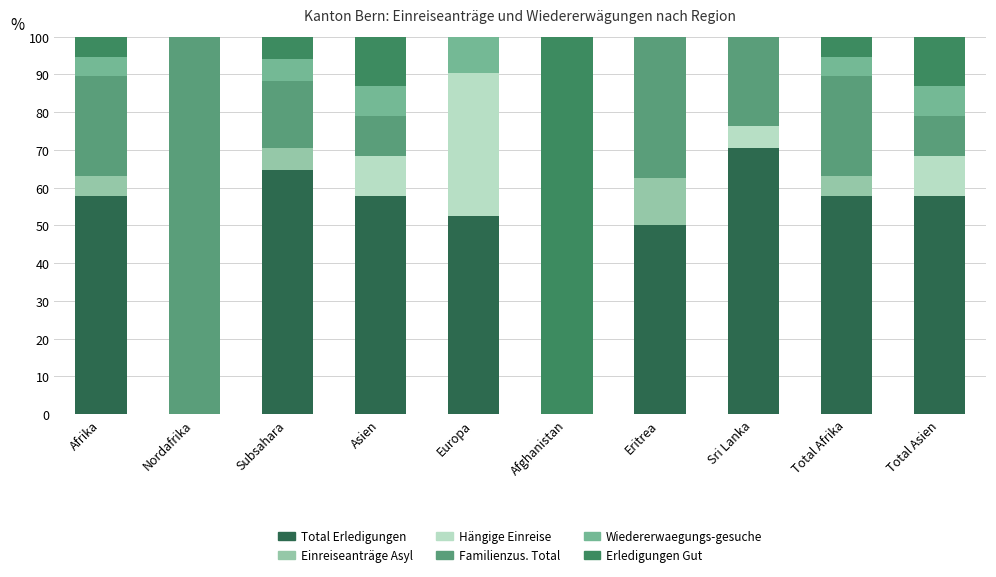

True or false: Total Erledigungen has a value of 57.9 at Total Afrika.

True